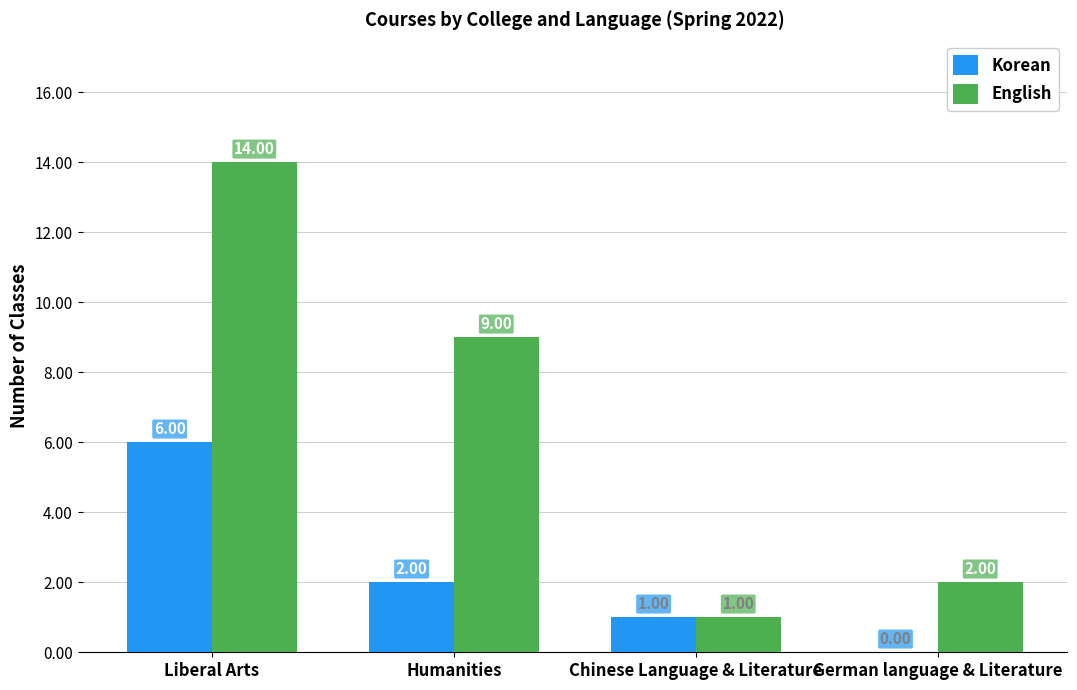

The English series shows 1 at Chinese Language & Literature. True or false?

True